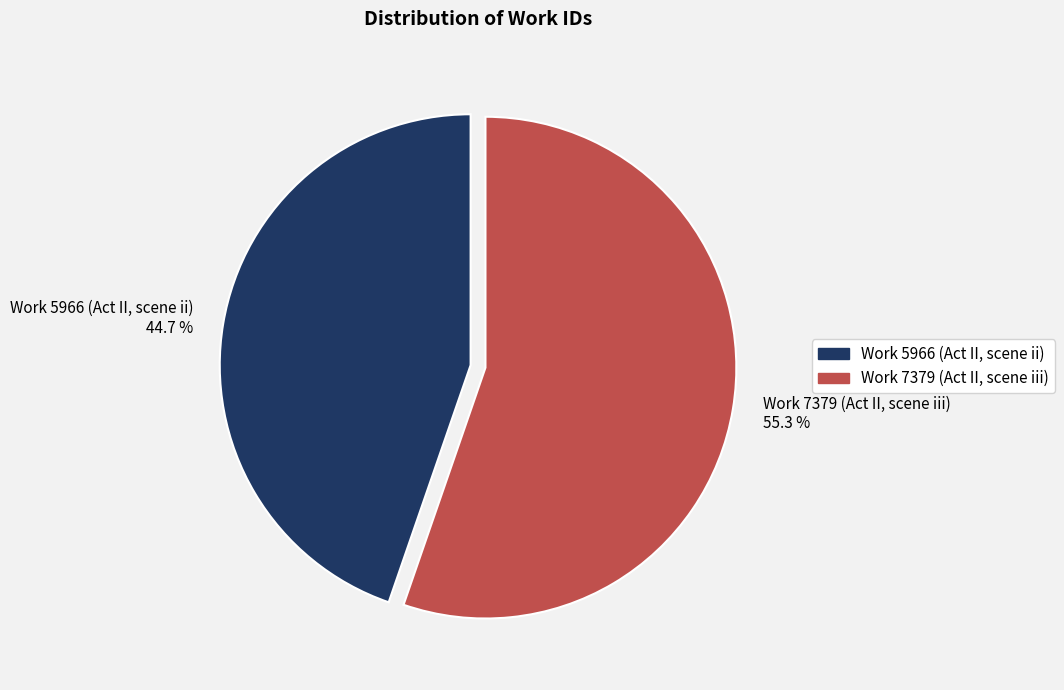

What is the smallest slice in the pie chart?

Work 5966 (Act II, scene ii)